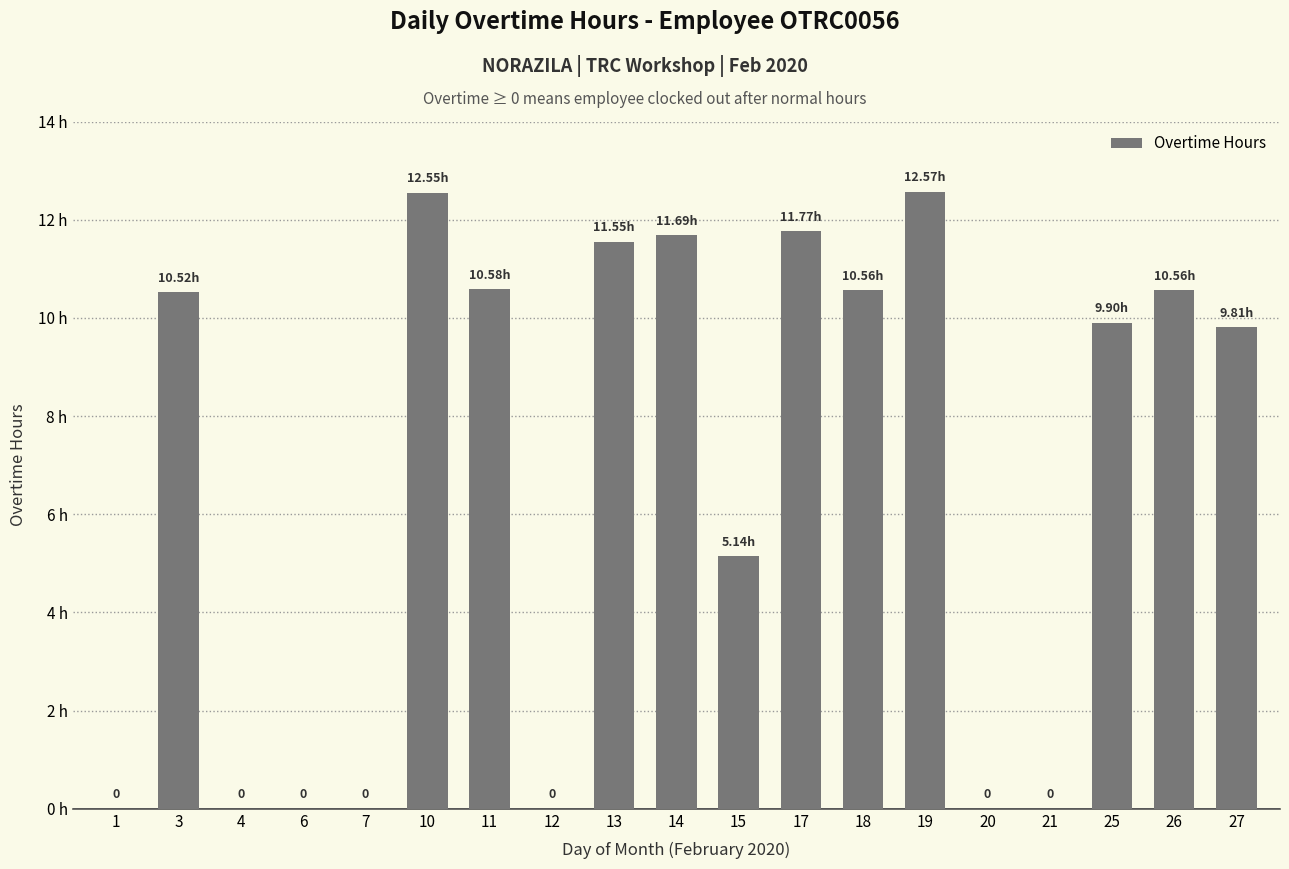

Are the bars horizontal?

No